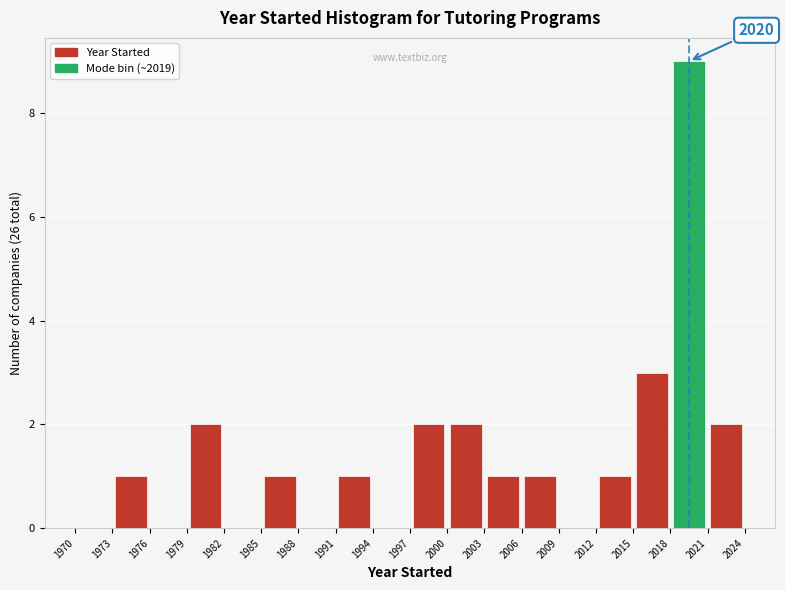

Over which range of the x-axis is the bar tallest?

2018 to 2021